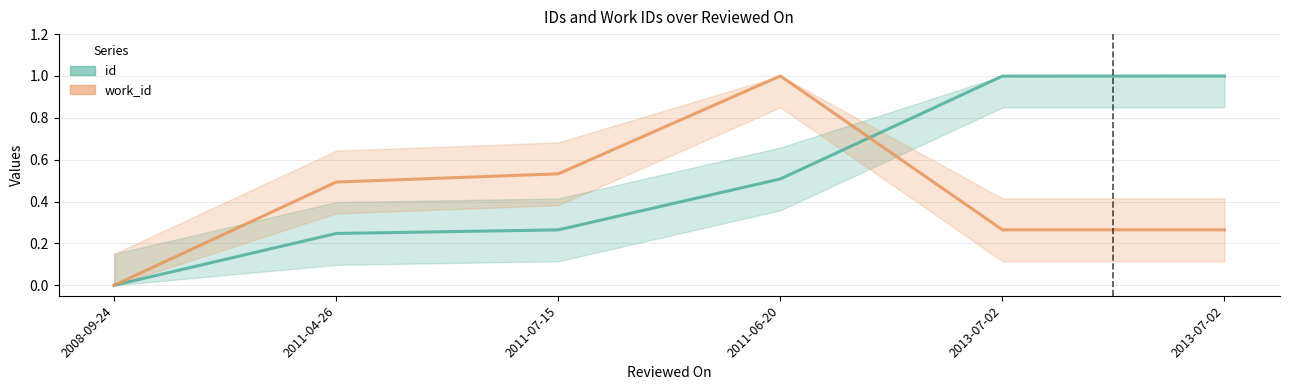

At which label does id reach its minimum?

2008-09-24